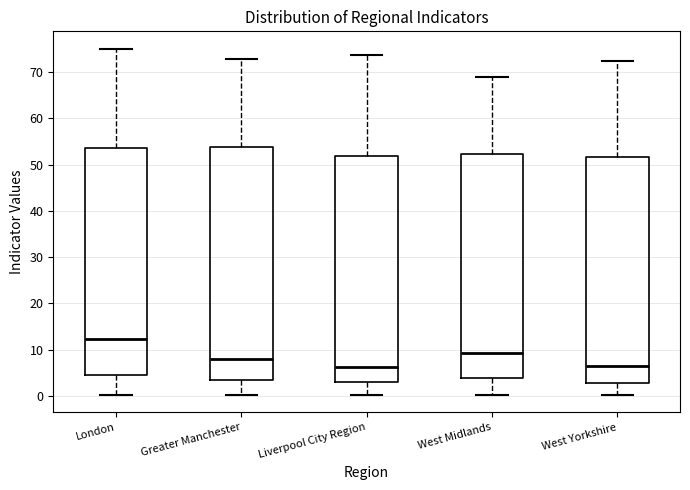

Where does the lower whisker of the box for West Midlands end on the y-axis? The values are not printed on the chart, so give them approximately, as read against the axis.

0